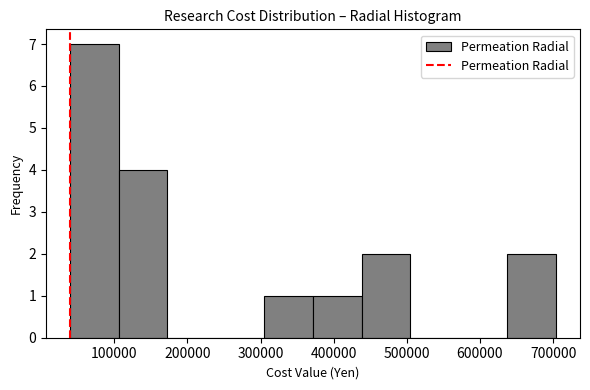

What is the height of the bar covering 310000 to 370000 on the x-axis? Neither the bar edges nor the heights are printed on the chart, so give them approximately, as read against the axes.

1